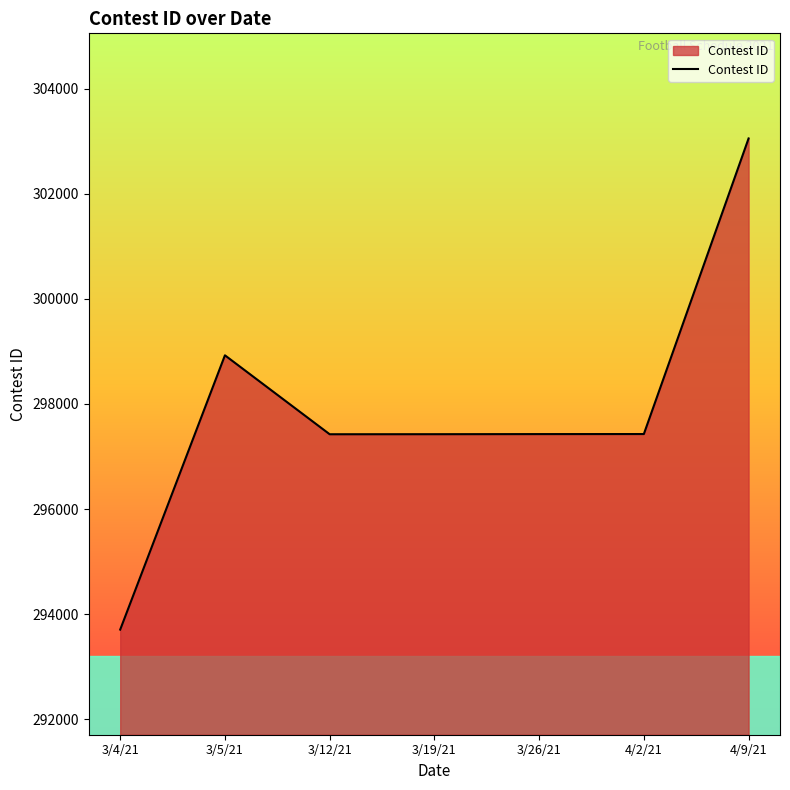

How many distinct data groups are displayed?

1